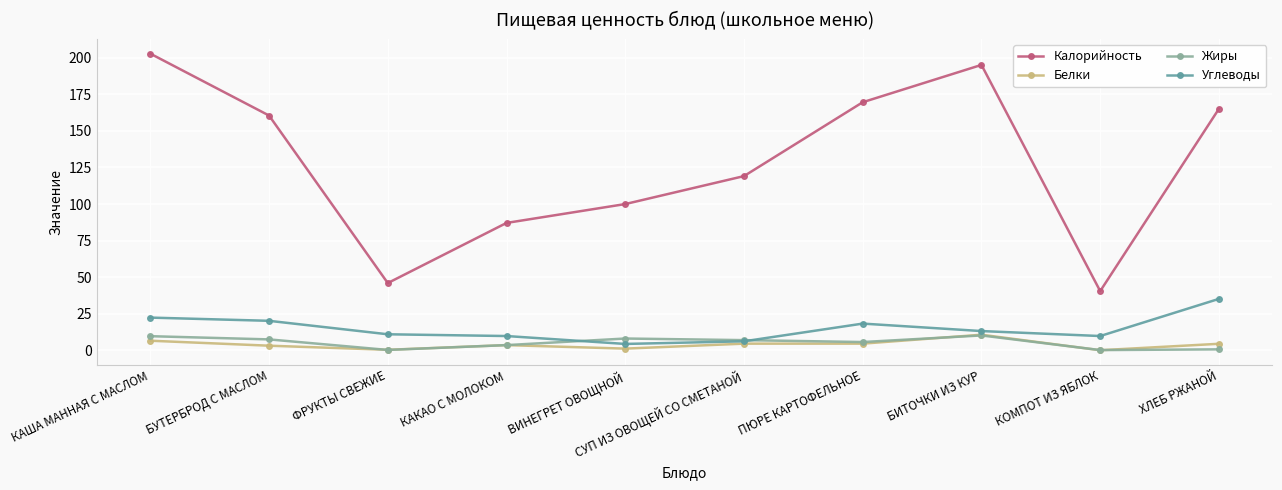

At how many categories does at least one series exceed 30?

10